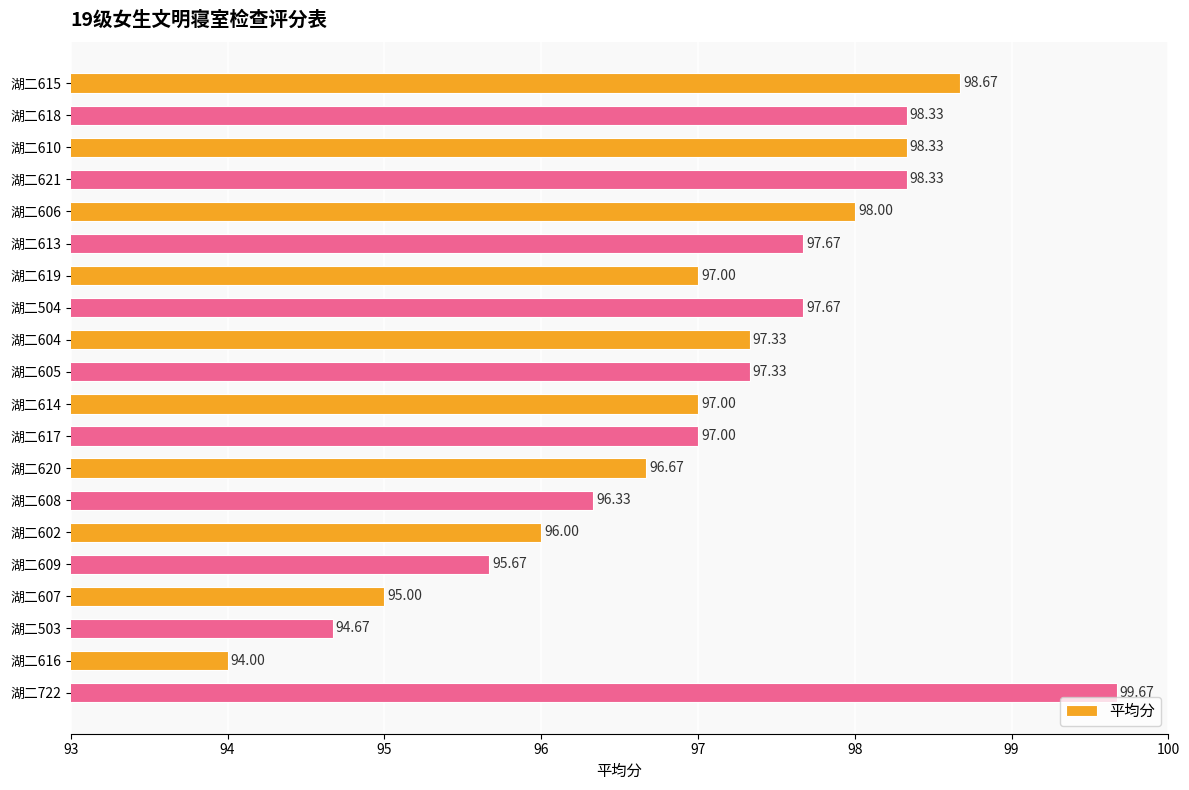

What is the sum of all values?

1940.7